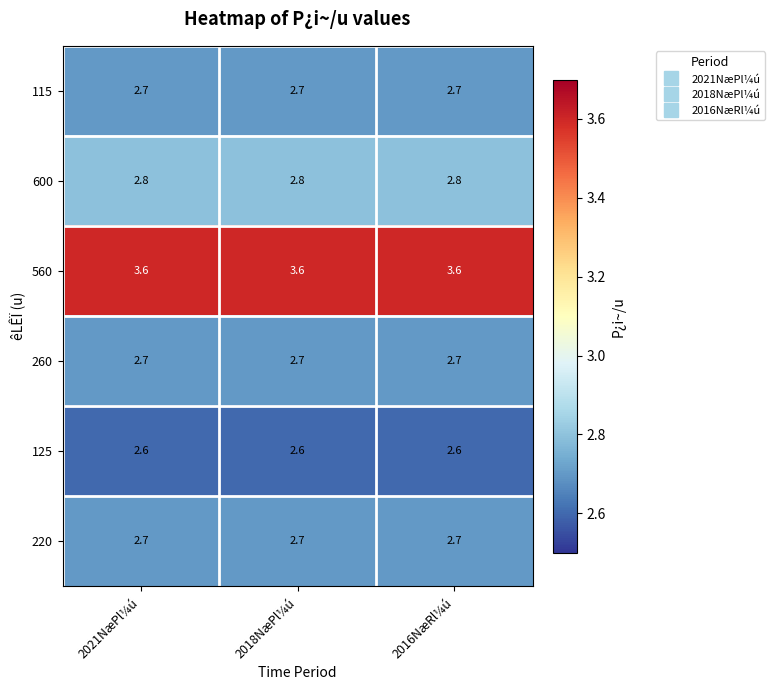

The 125 series shows 4.4 at 2018NæPl¼ú. True or false?

False